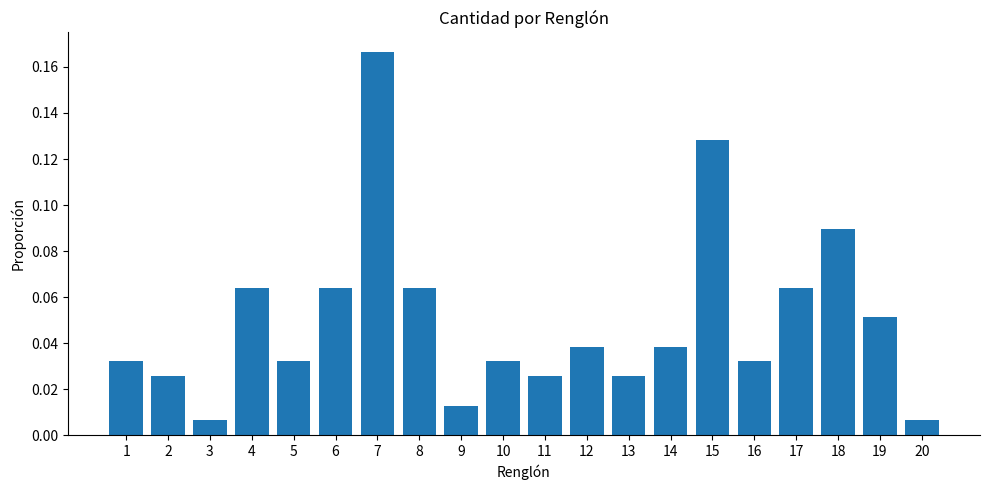

What is the sum of all values?

1.0